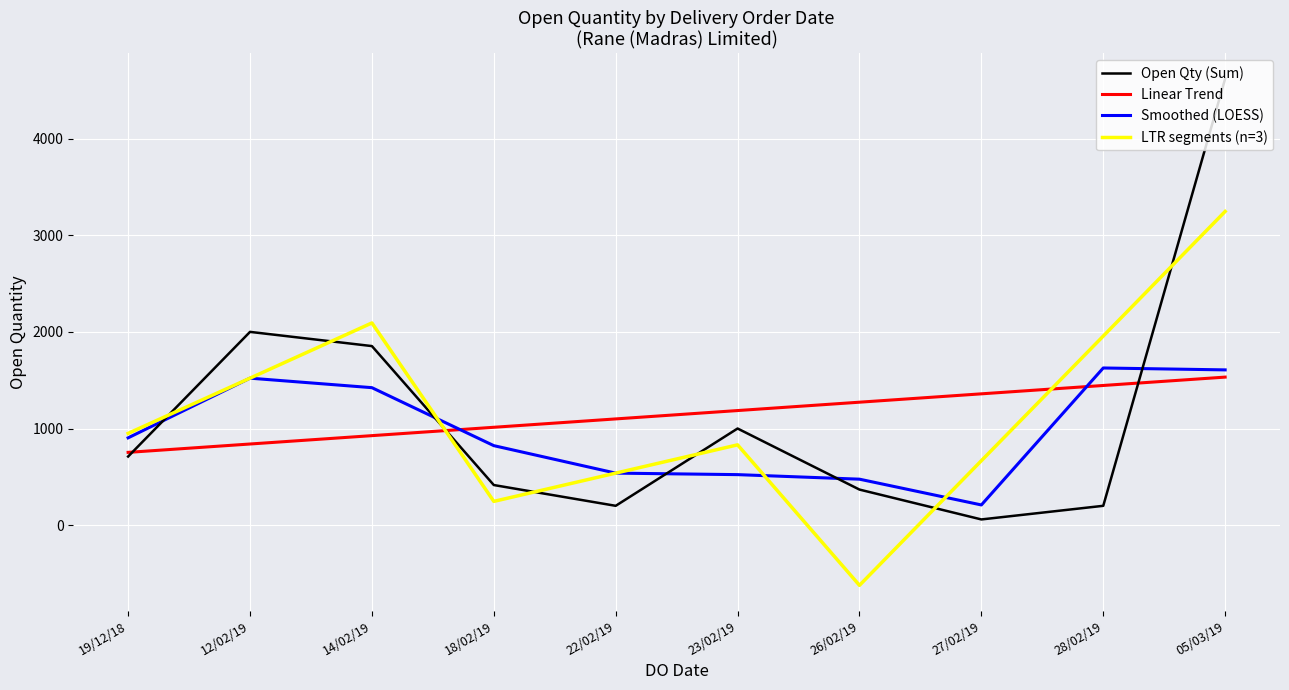

What is the total value across all series at 18/02/19?

2496.2